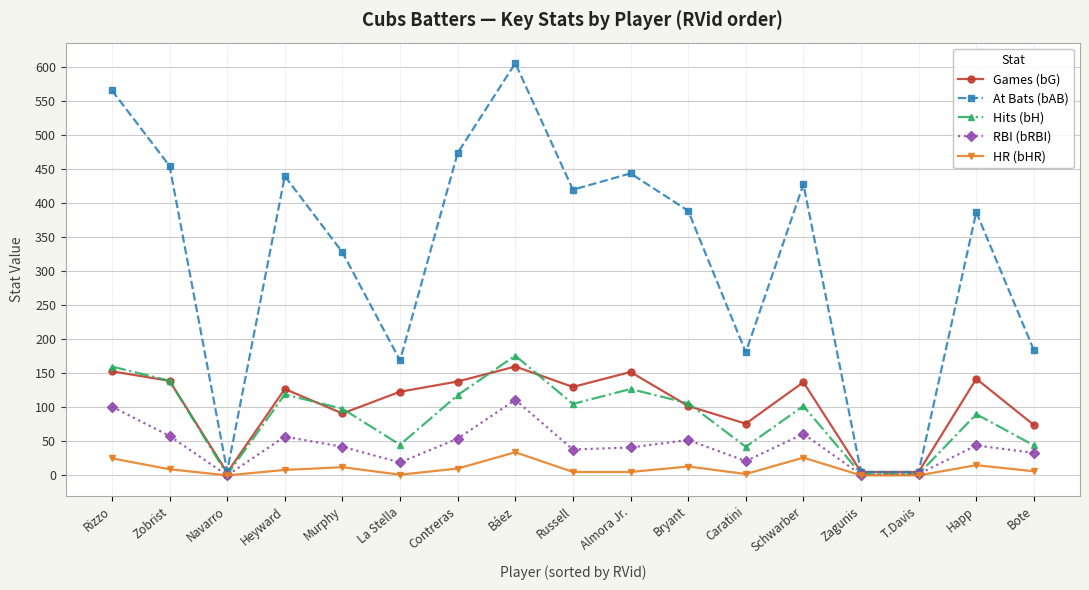

Is it true that HR (bHR) equals 5 at Almora Jr.?

True